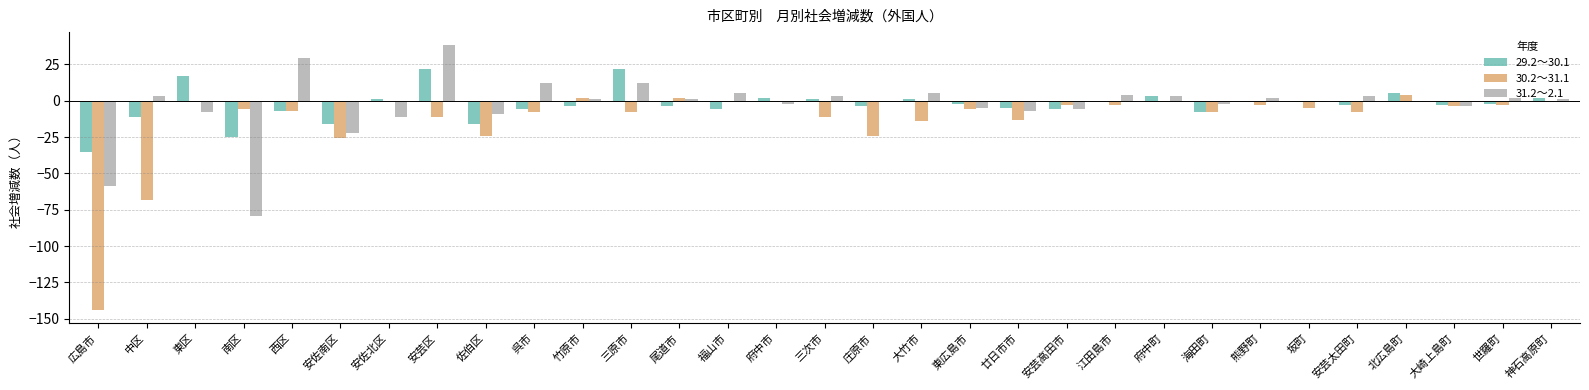

What is the total value across all series at 府中市?

-1